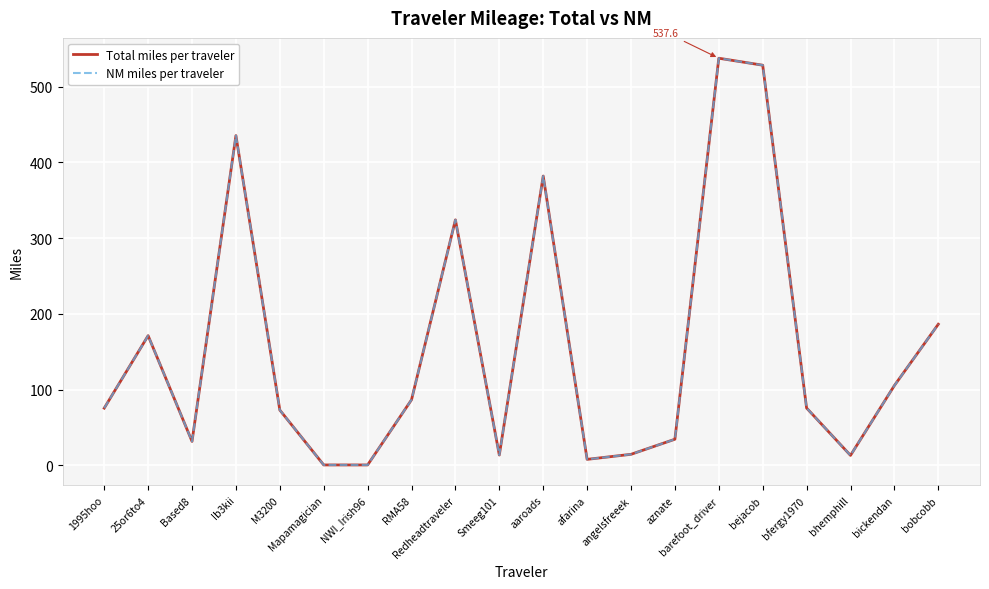

Does the chart have visible grid lines?

Yes